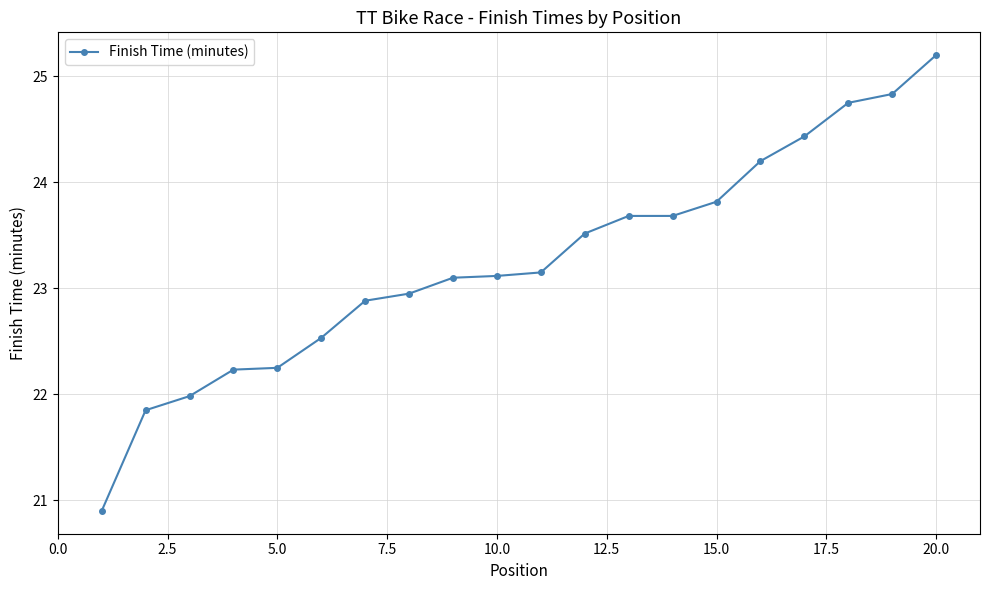

What is the difference between the maximum and minimum values?

4.3